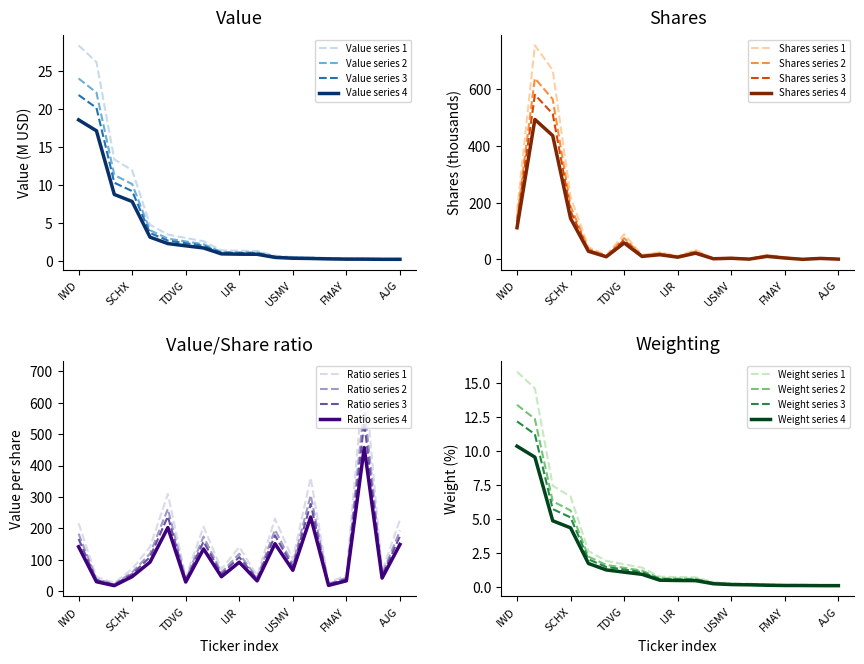

What is the minimum value for Ratio series 4?

17.0